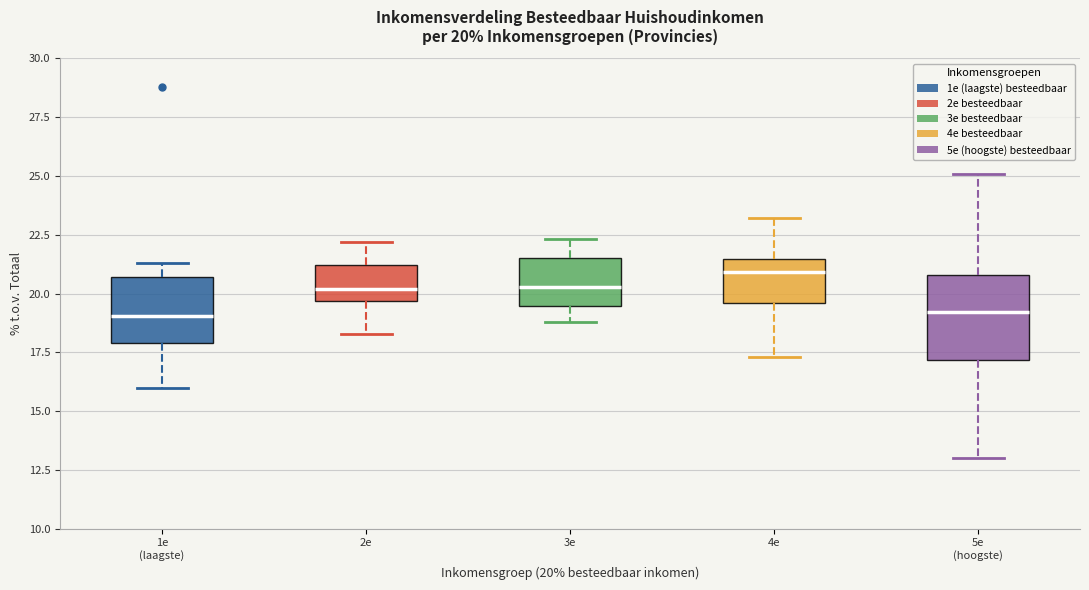

Which box is the tallest, from its lower edge to its upper edge?

5e (hoogste)